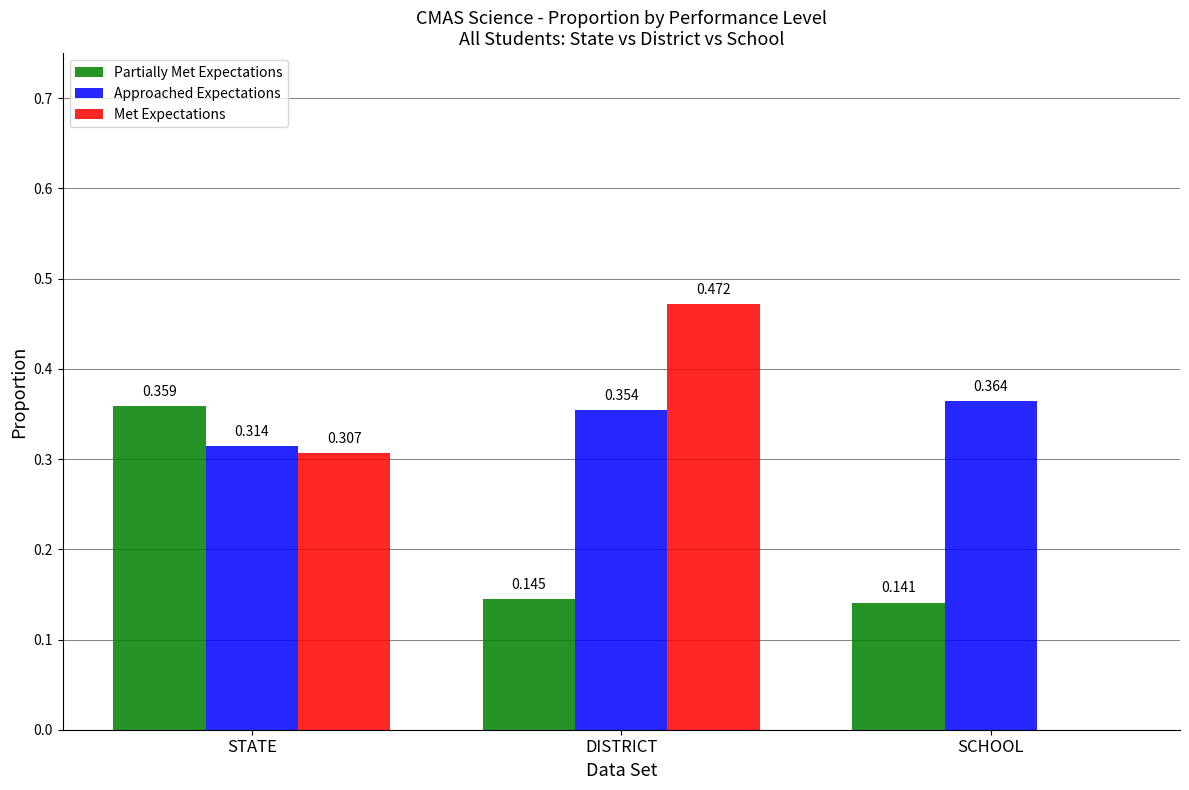

Which category has the highest value in the Met Expectations series?

DISTRICT